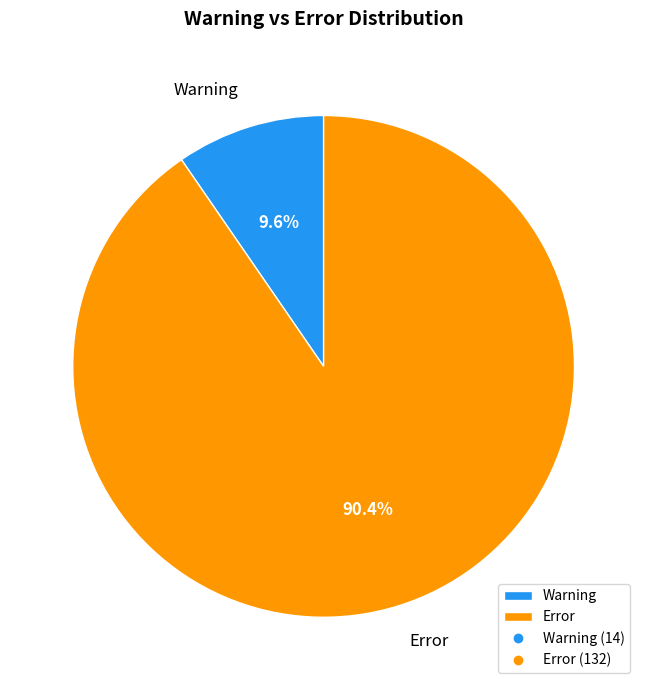

To the nearest percent, what is the combined percentage of Error and Warning?

100%